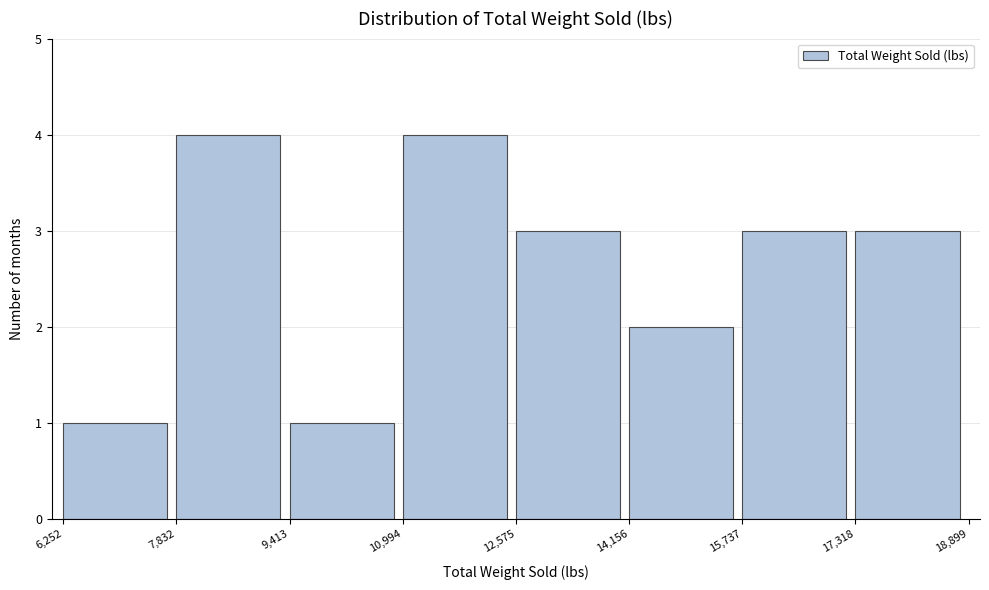

Reading left to right, transcribe this chart: for each bar, give the range it covers on the x-axis and its height. The values are not printed on the chart, so give them approximately, as read against the axis.

6,252 to 7,832: 1
7,832 to 9,413: 4
9,413 to 10,994: 1
10,994 to 12,575: 4
12,575 to 14,156: 3
14,156 to 15,737: 2
15,737 to 17,318: 3
17,318 to 18,899: 3